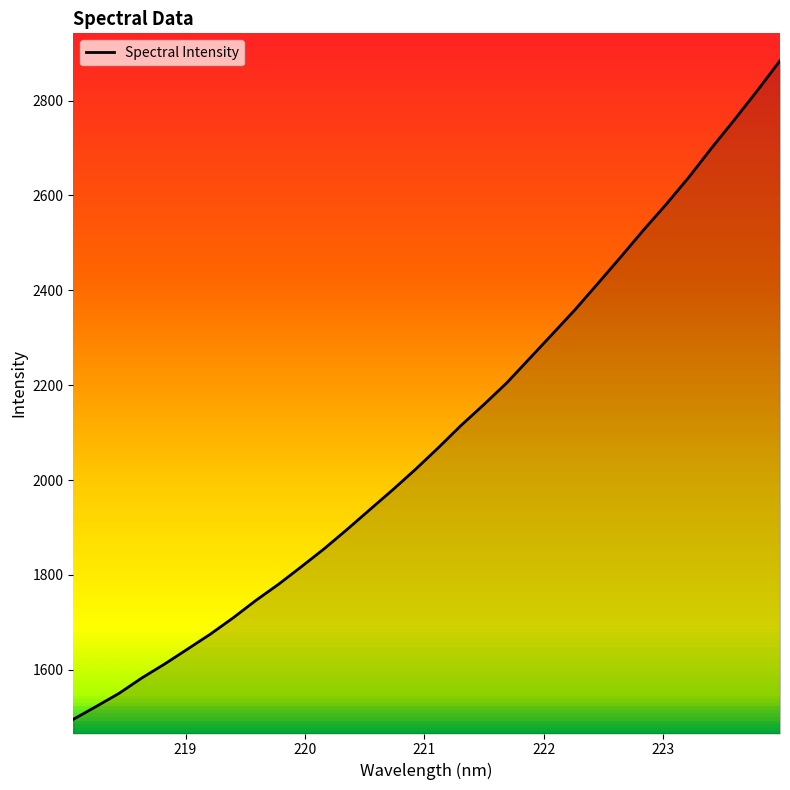

What is the difference between the maximum and minimum values?

1388.5